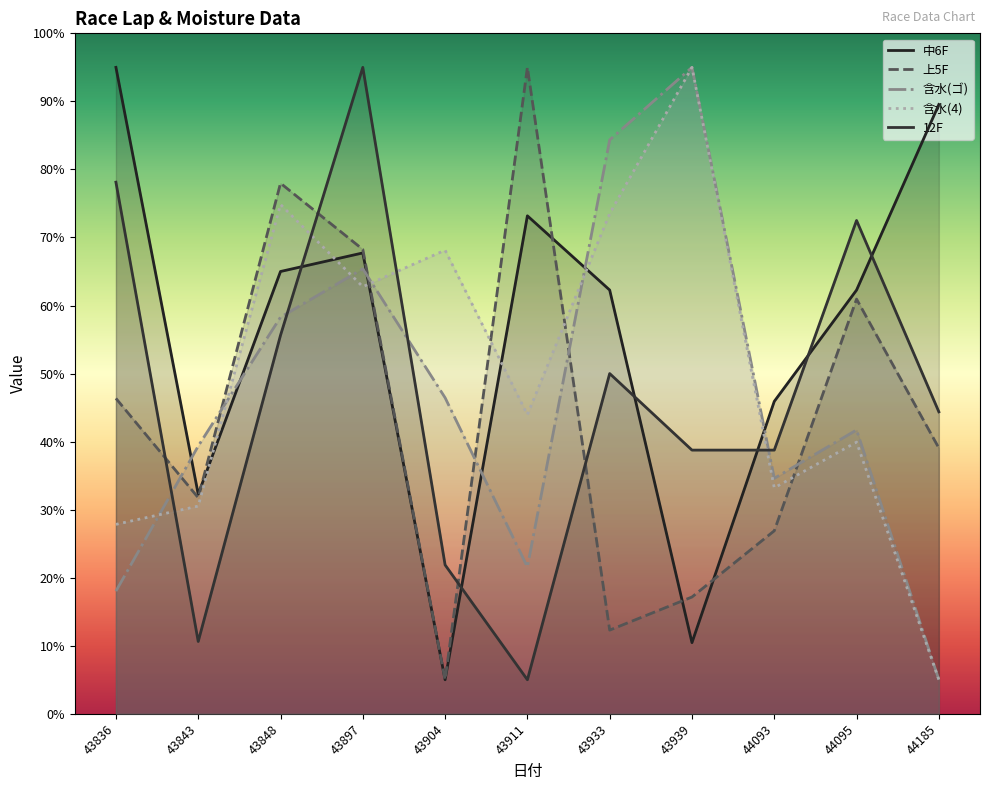

Reading left to right, what are all the values shown in this chart?

中6F: 43836=95.0	43843=32.3	43848=65.0	43897=67.7	43904=5.0	43911=73.2	43933=62.3	43939=10.5	44093=45.9	44095=62.3	44185=89.5
上5F: 43836=46.4	43843=31.8	43848=78.0	43897=68.2	43904=5.0	43911=95.0	43933=12.3	43939=17.2	44093=26.9	44095=60.9	44185=39.1
含水(ゴ): 43836=18.0	43843=39.3	43848=58.3	43897=65.4	43904=46.4	43911=21.6	43933=84.3	43939=95.0	44093=34.6	44095=41.7	44185=5.0
含水(4): 43836=27.8	43843=30.5	43848=74.9	43897=62.8	43904=68.1	43911=44.0	43933=73.5	43939=95.0	44093=33.2	44095=39.9	44185=5.0
12F: 43836=78.1	43843=10.6	43848=55.6	43897=95.0	43904=21.9	43911=5.0	43933=50.0	43939=38.7	44093=38.7	44095=72.5	44185=44.4